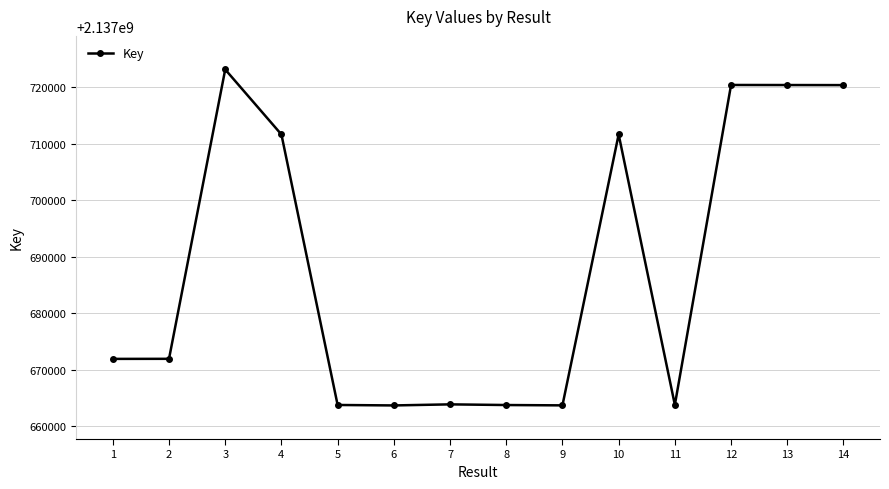

Is it true that the value at 7 is 903488610?

False